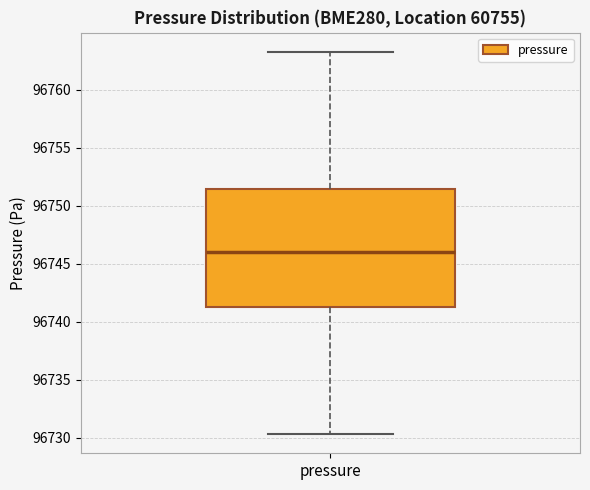

Where does the median line of the box for pressure sit on the y-axis? The values are not printed on the chart, so give them approximately, as read against the axis.

96746.0